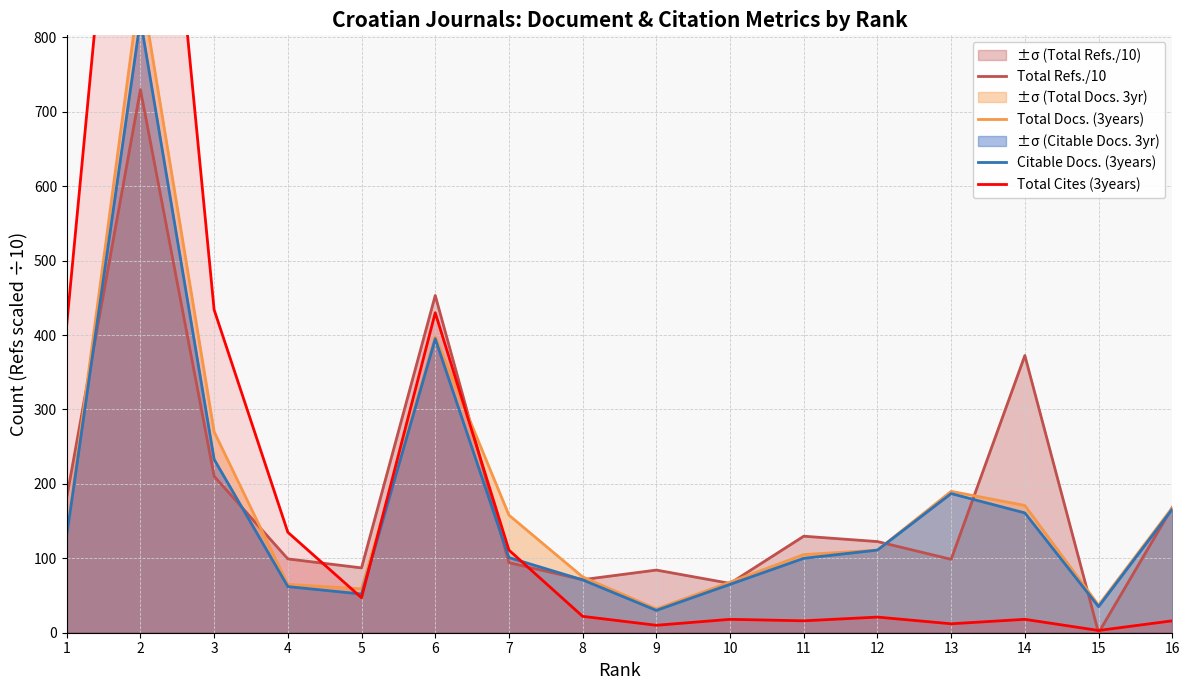

At which label does Citable Docs. (3years) reach its minimum?

9